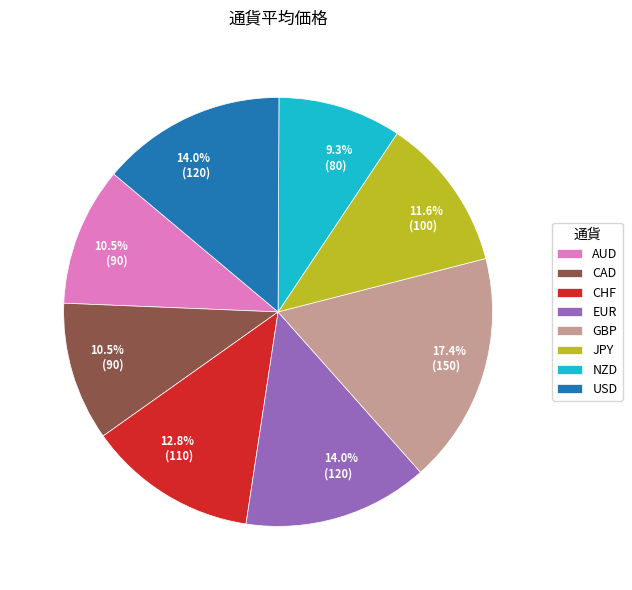

Combined, do USD and AUD account for over 50%?

No